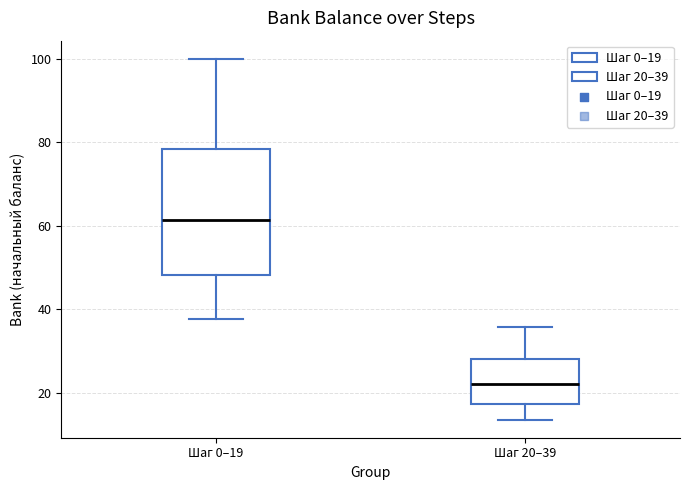

Where does the median line of the box for Шаг 20–39 sit on the y-axis? The values are not printed on the chart, so give them approximately, as read against the axis.

22